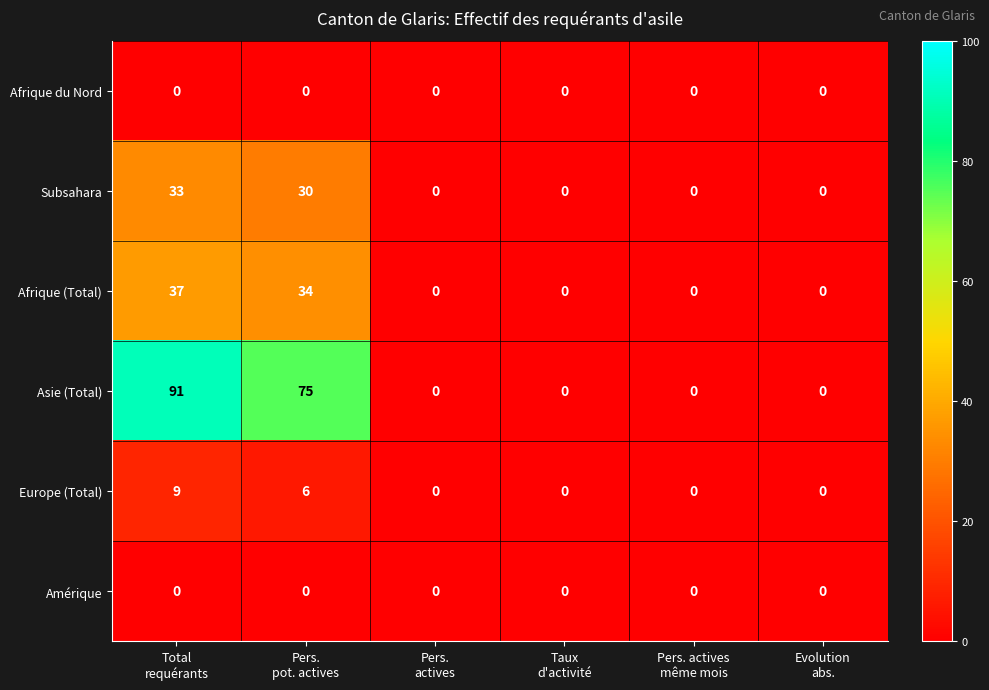

Which series has the largest total across all categories?

Asie (Total)